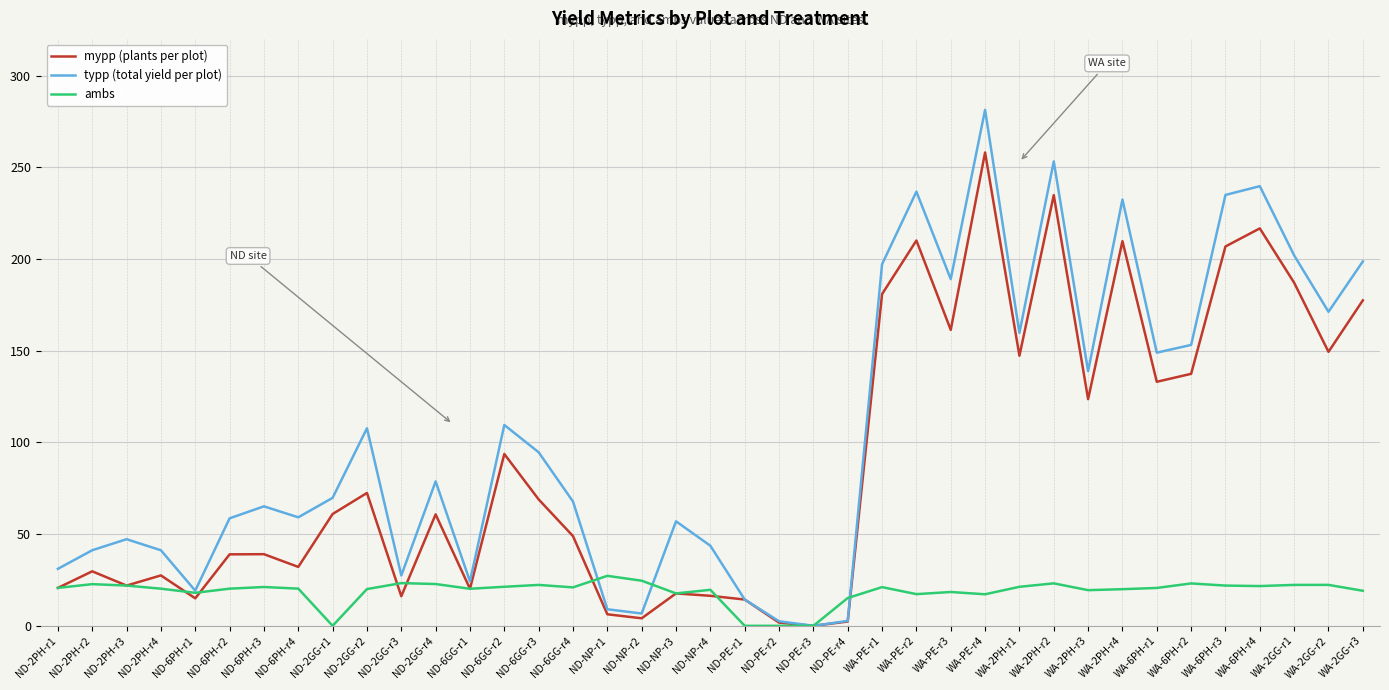

List the series in order of their overall mean, lowest first.

ambs, mypp (plants per plot), typp (total yield per plot)